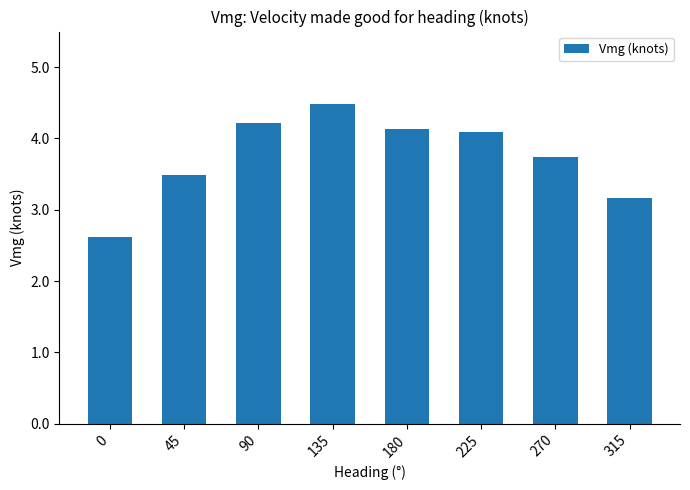

The chart shows a value of 6.1 at 90. True or false?

False